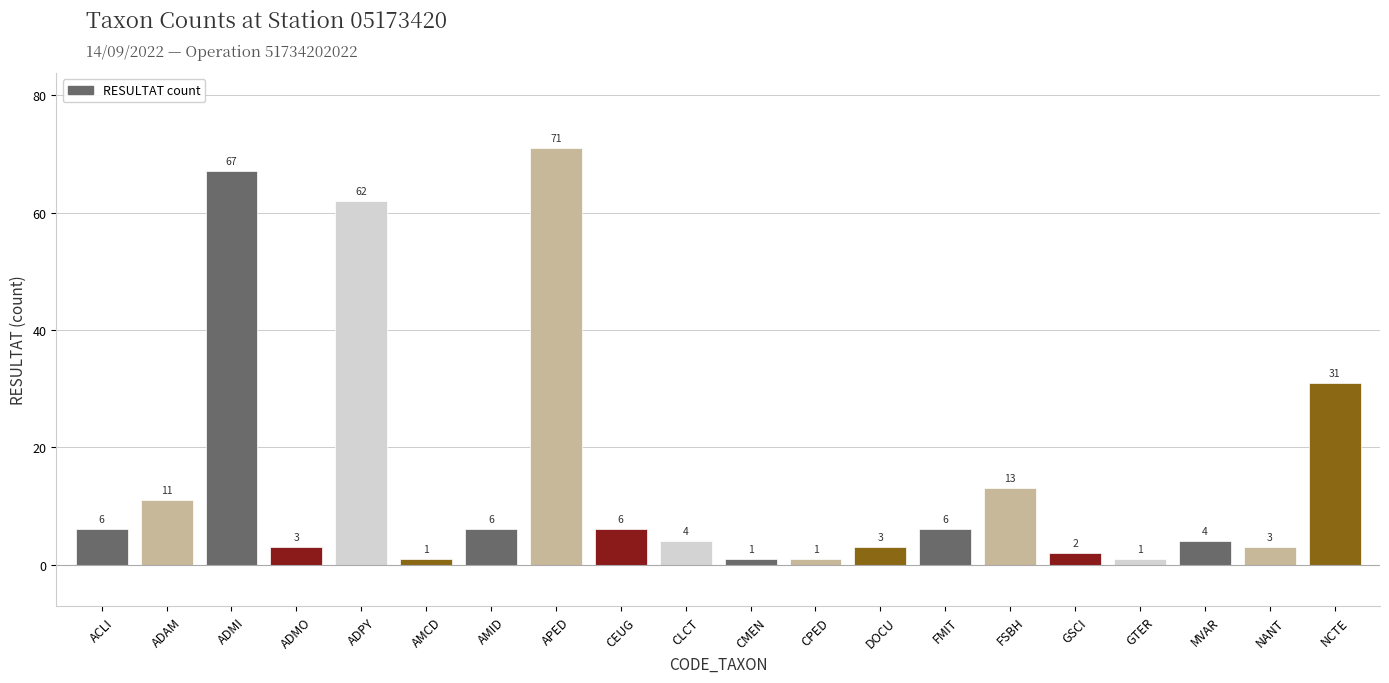

Reading left to right, what are all the values shown in this chart?

6	11	67	3	62	1	6	71	6	4	1	1	3	6	13	2	1	4	3	31